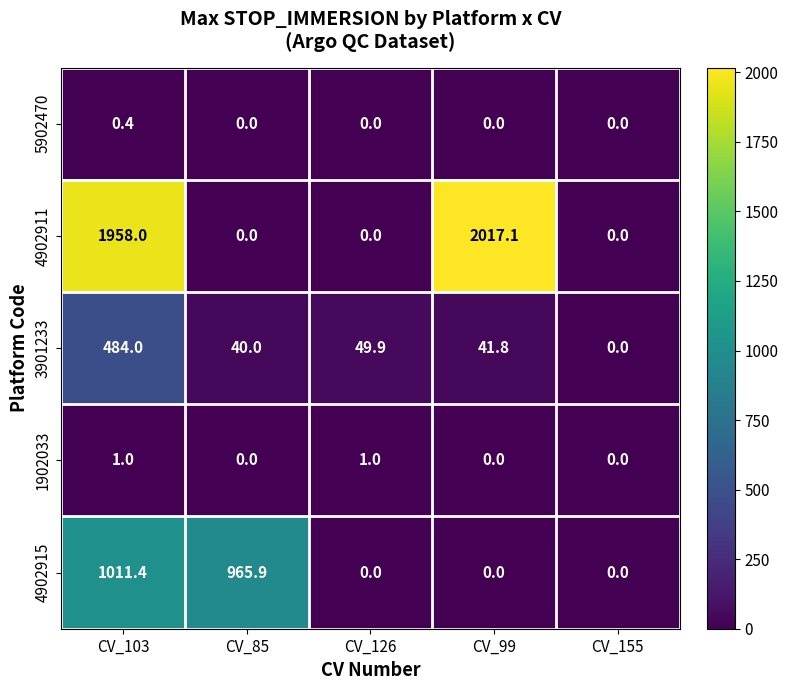

Which series has the largest total across all categories?

4902911